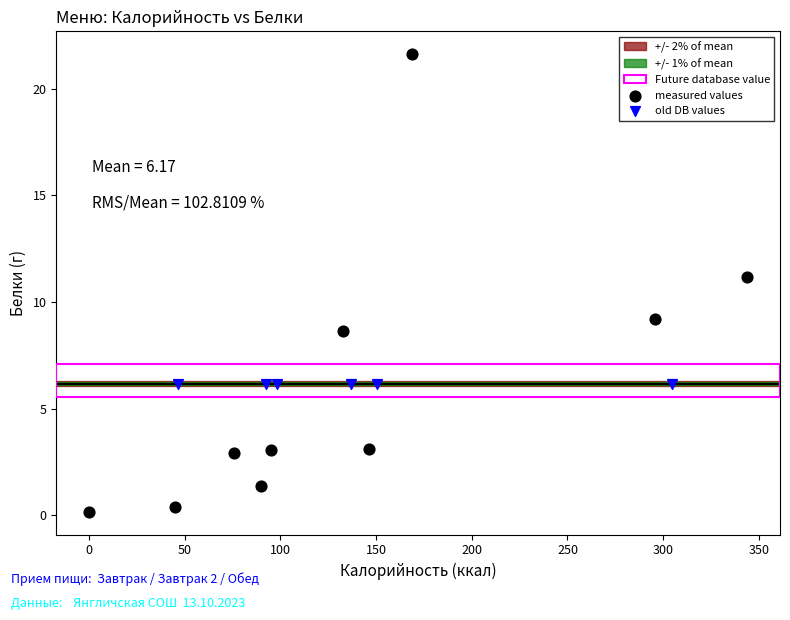

Which series contains the lowest Y value?

measured values